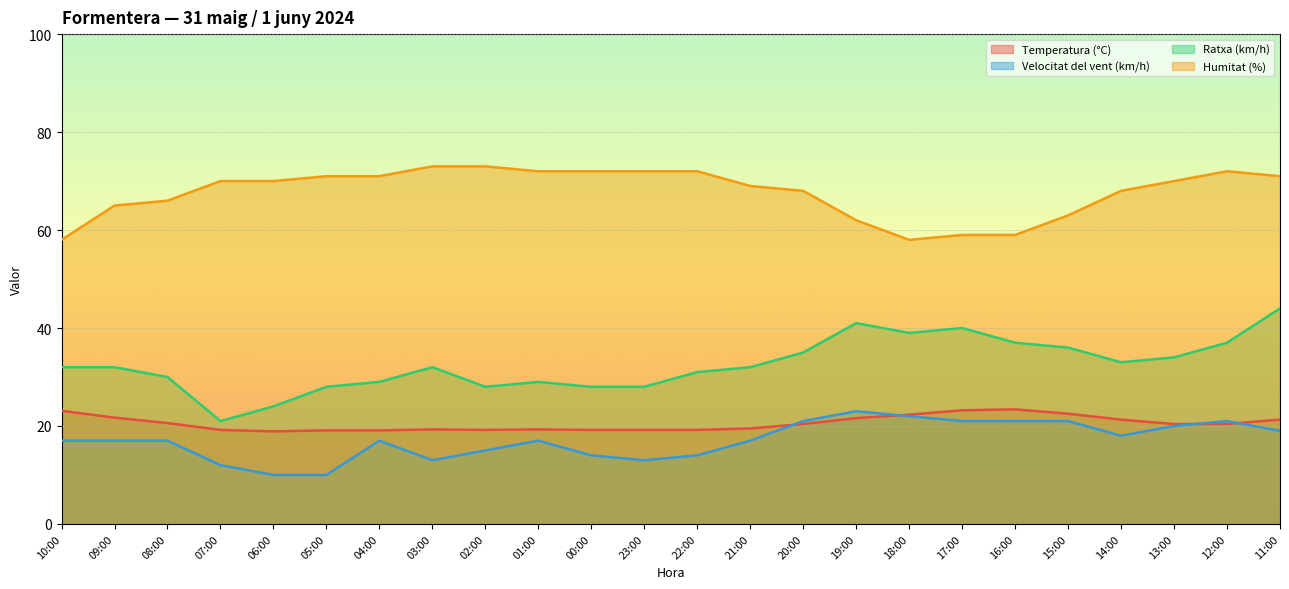

True or false: Ratxa (km/h) and Temperatura (°C) intersect in this chart.

False